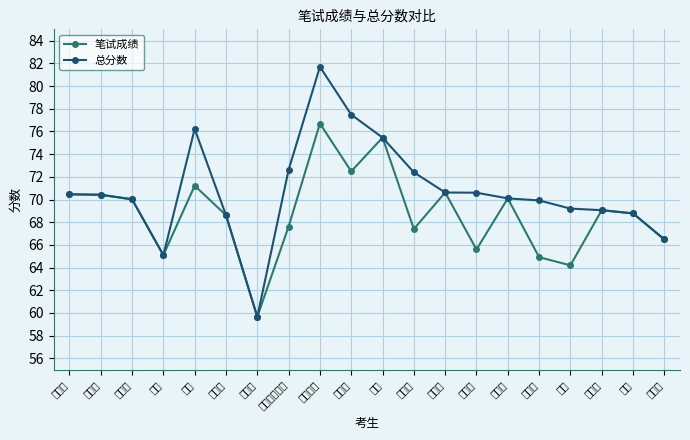

Rank the series by their maximum value, from lowest to highest.

笔试成绩, 总分数